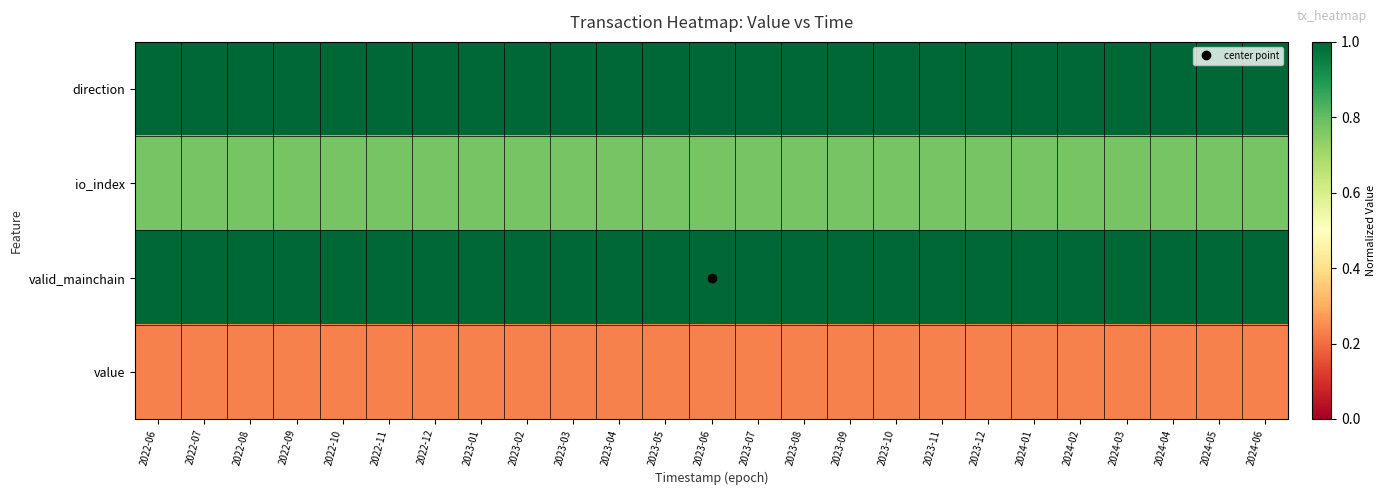

At 2022-08, list the series in order from largest to smallest.

direction, valid_mainchain, io_index, value